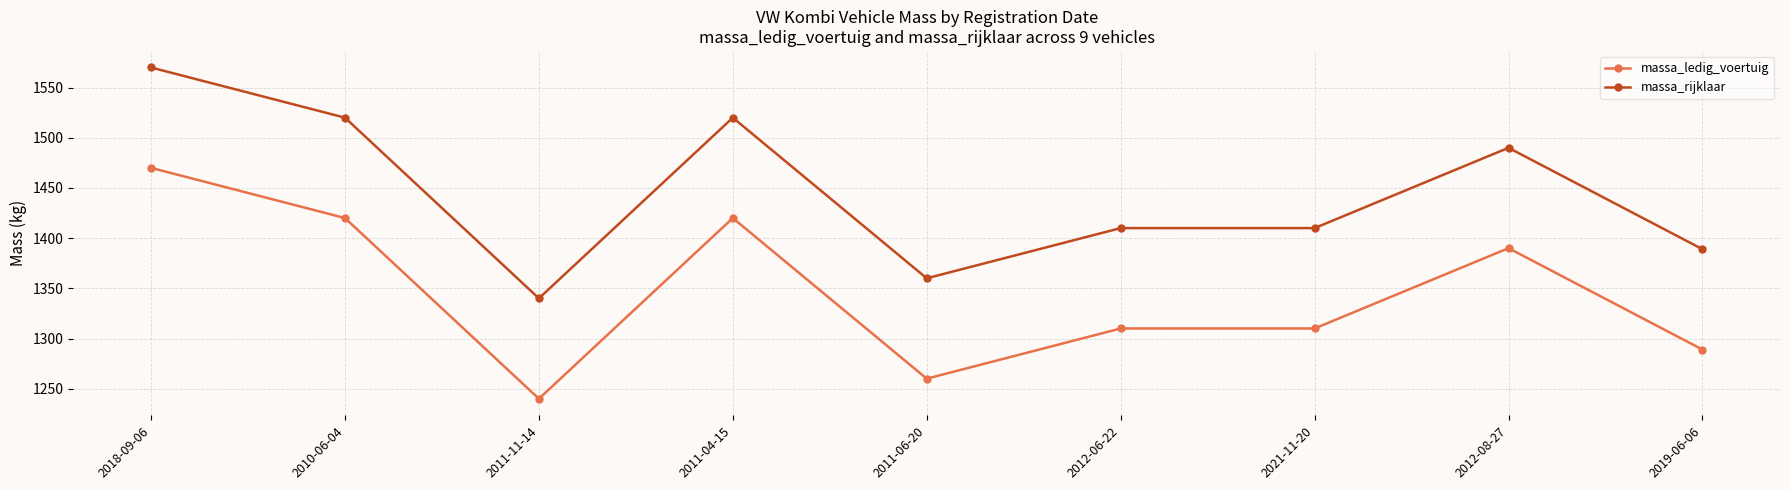

What is the label of the 2nd point from the left?

2010-06-04